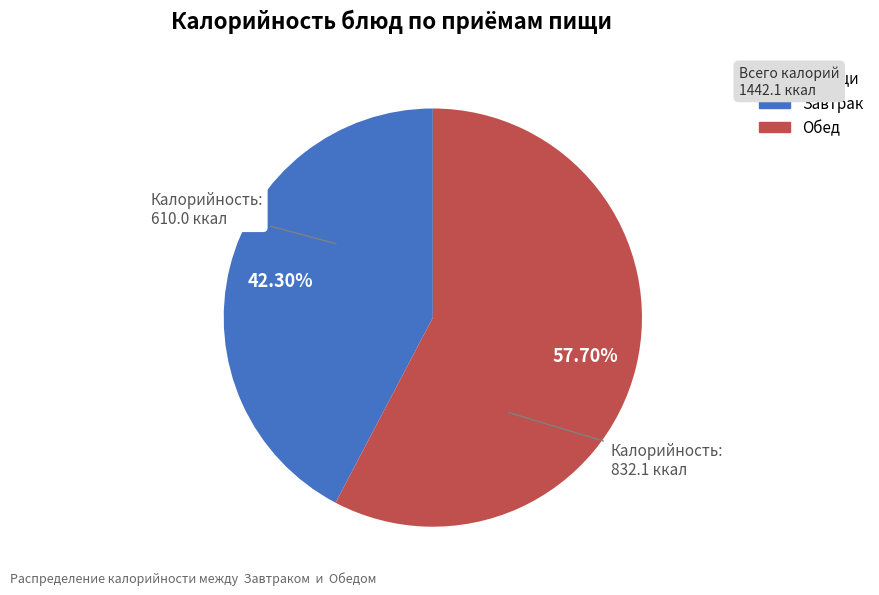

Is there any slice that represents more than half of the pie?

Yes